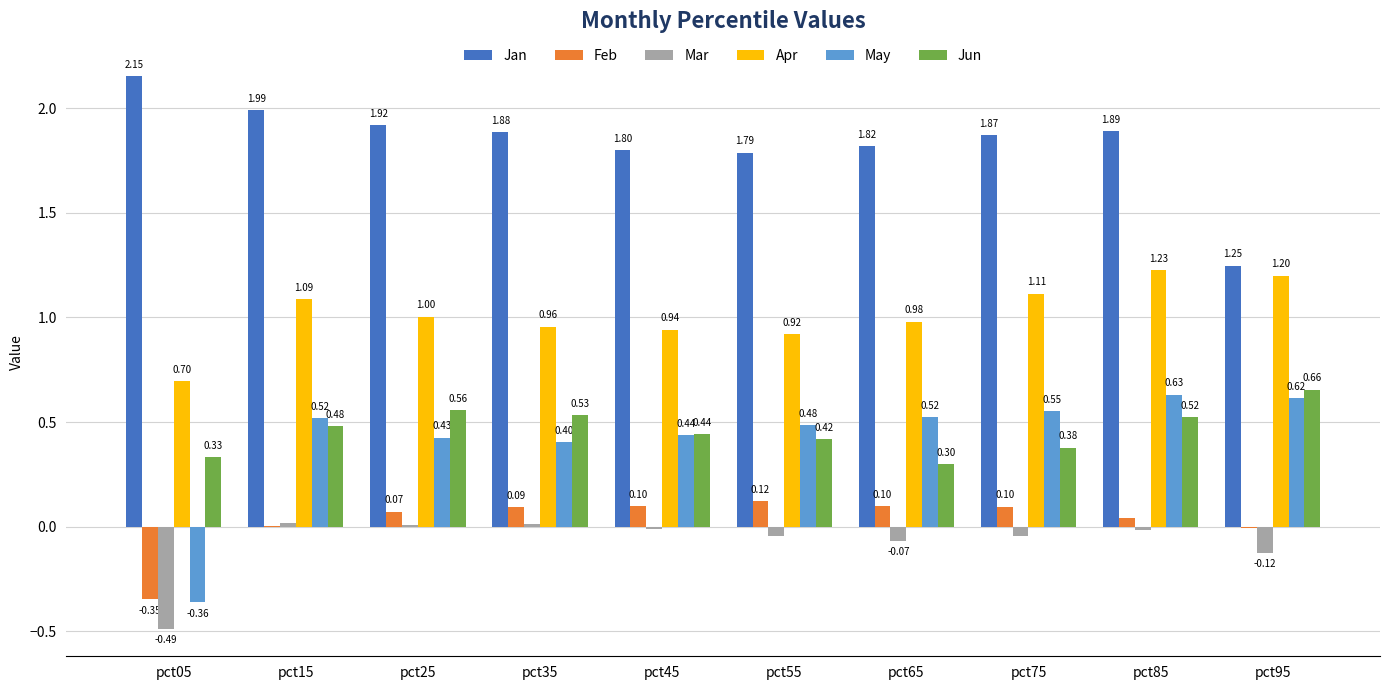

Which series has the largest total across all categories?

Jan